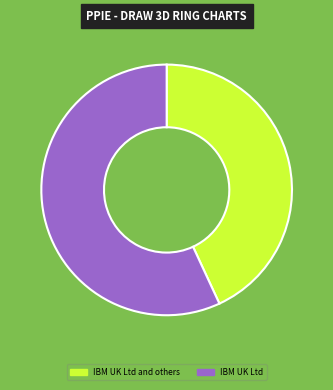

Does IBM UK Ltd account for over 50% of the chart?

Yes